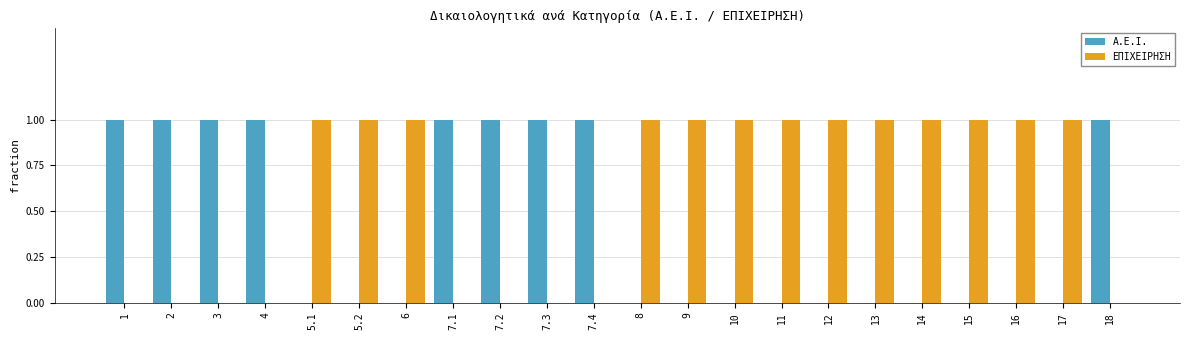

Is the value of Α.Ε.Ι. at 7.1 greater than the value of ΕΠΙΧΕΙΡΗΣΗ at 4?

Yes